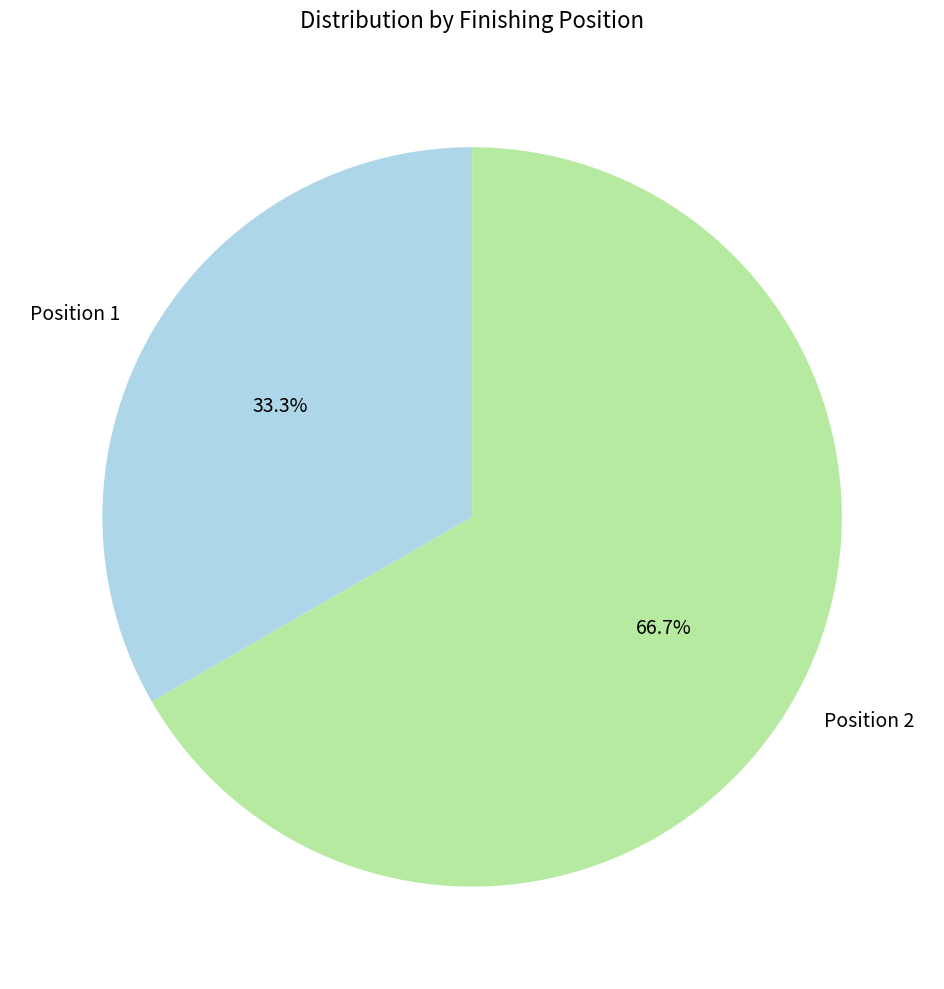

To the nearest percent, what is the difference between the Position 1 and Position 2 slice percentages?

33%